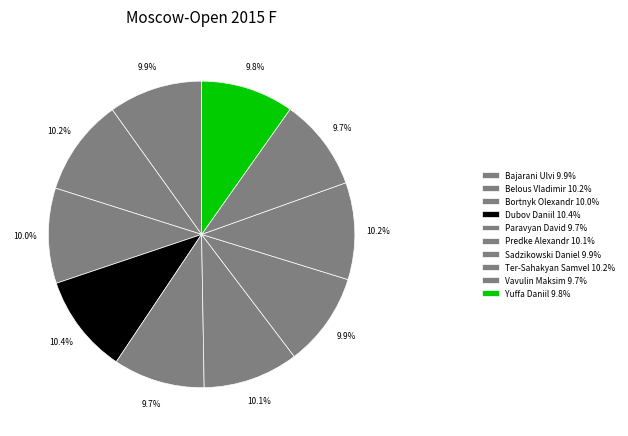

To the nearest percent, what portion does Bajarani Ulvi represent?

10%